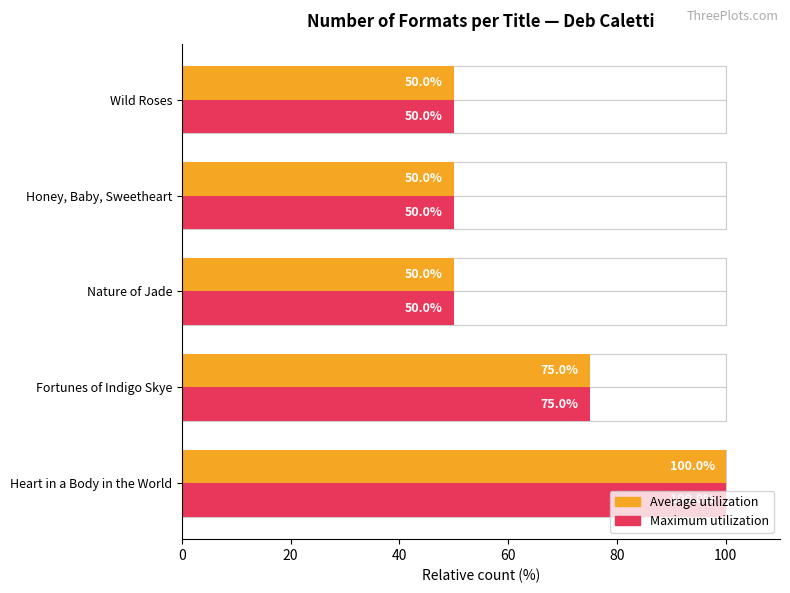

What is the minimum value for Average utilization?

50